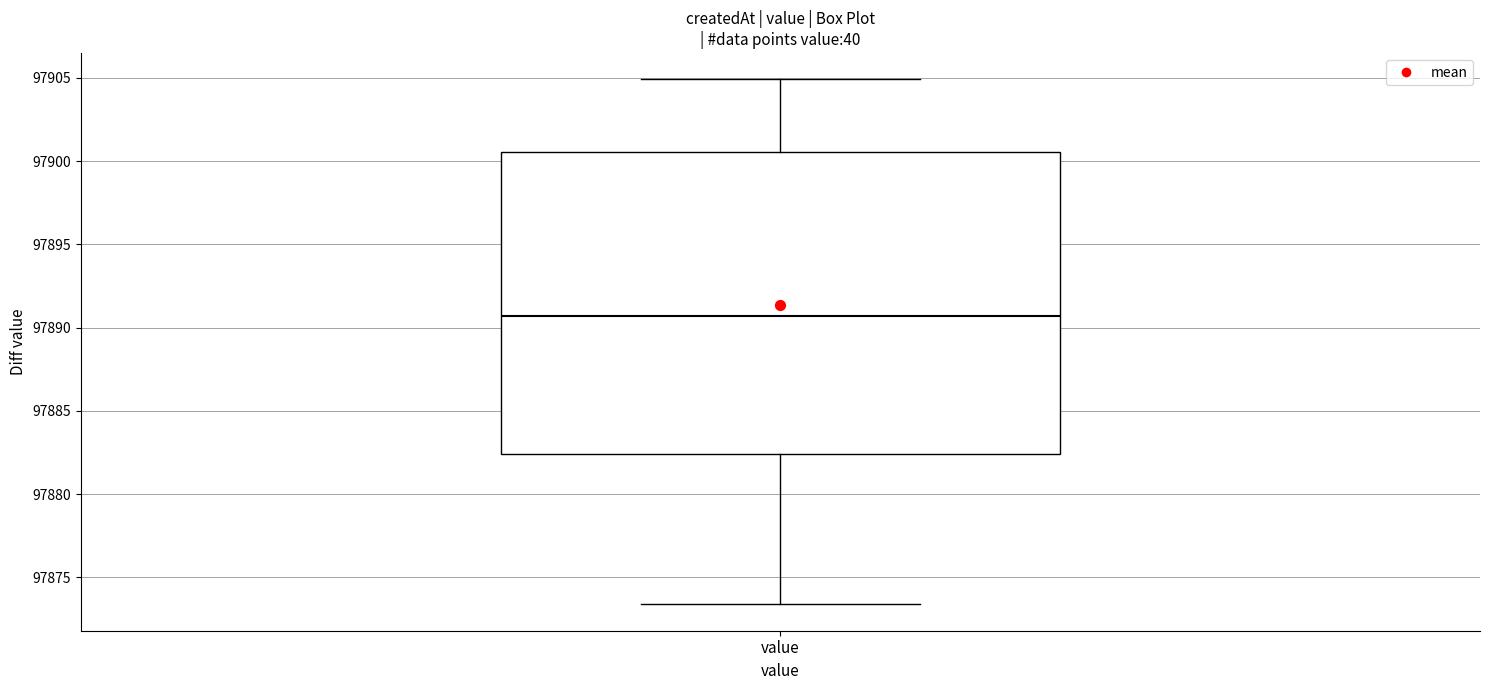

Transcribe this box plot: give where the median line is, the range the box spans, and where the two whiskers end, as read against the y-axis. The values are not printed on the chart, so give them approximately, as read against the axis.

median 97890.5, box 97882.5 to 97900.5, whiskers 97873.5 to 97905.0